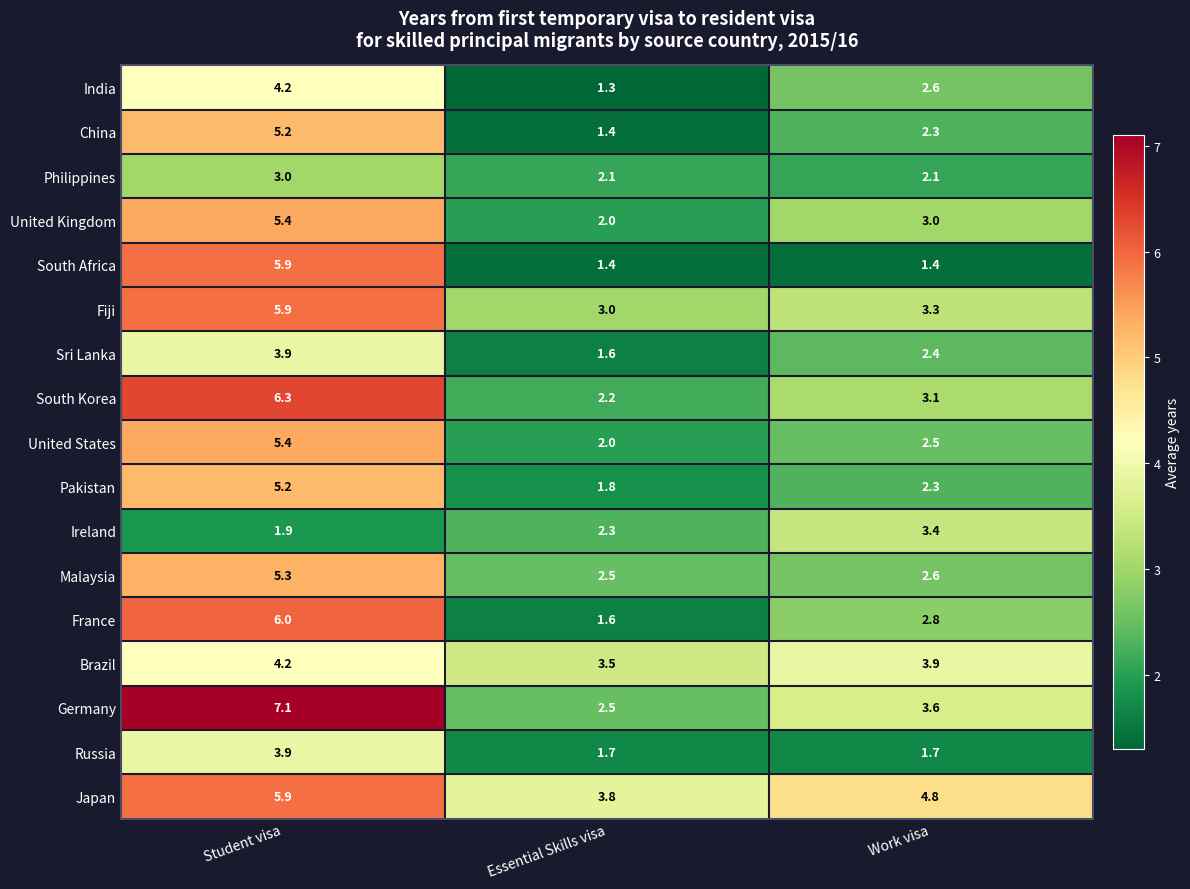

True or false: Philippines has a value of 3.4 at Work visa.

False